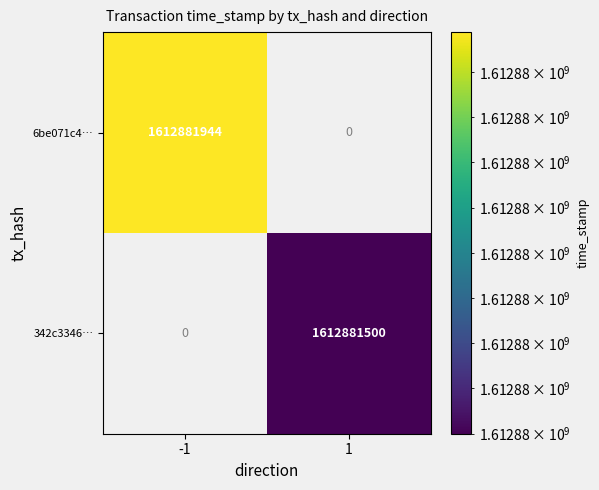

What is the difference between the highest and lowest values at time_stamp?

444